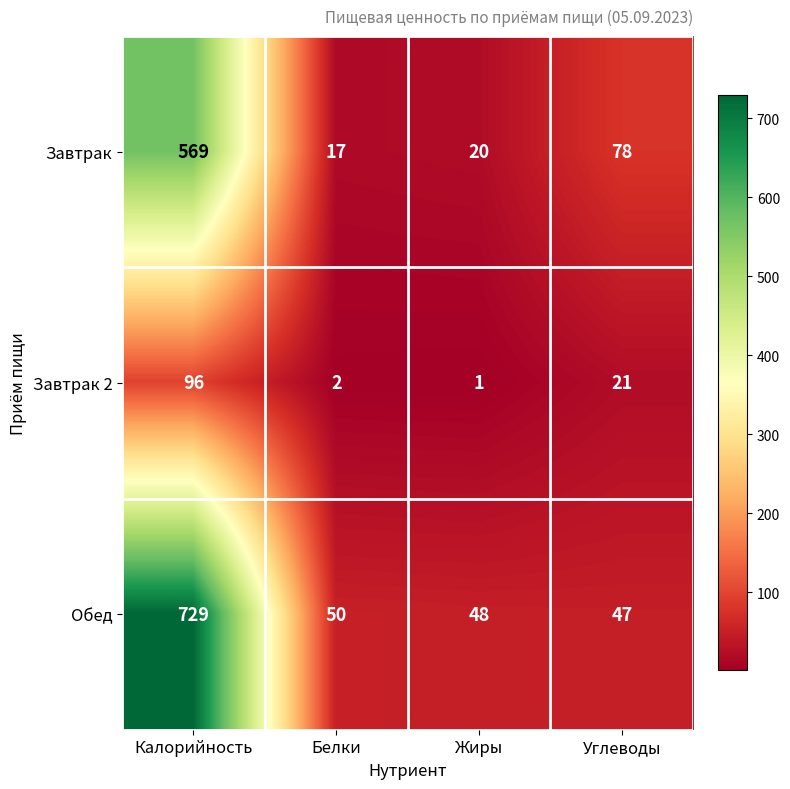

True or false: Завтрак has a value of 569 at Калорийность.

True